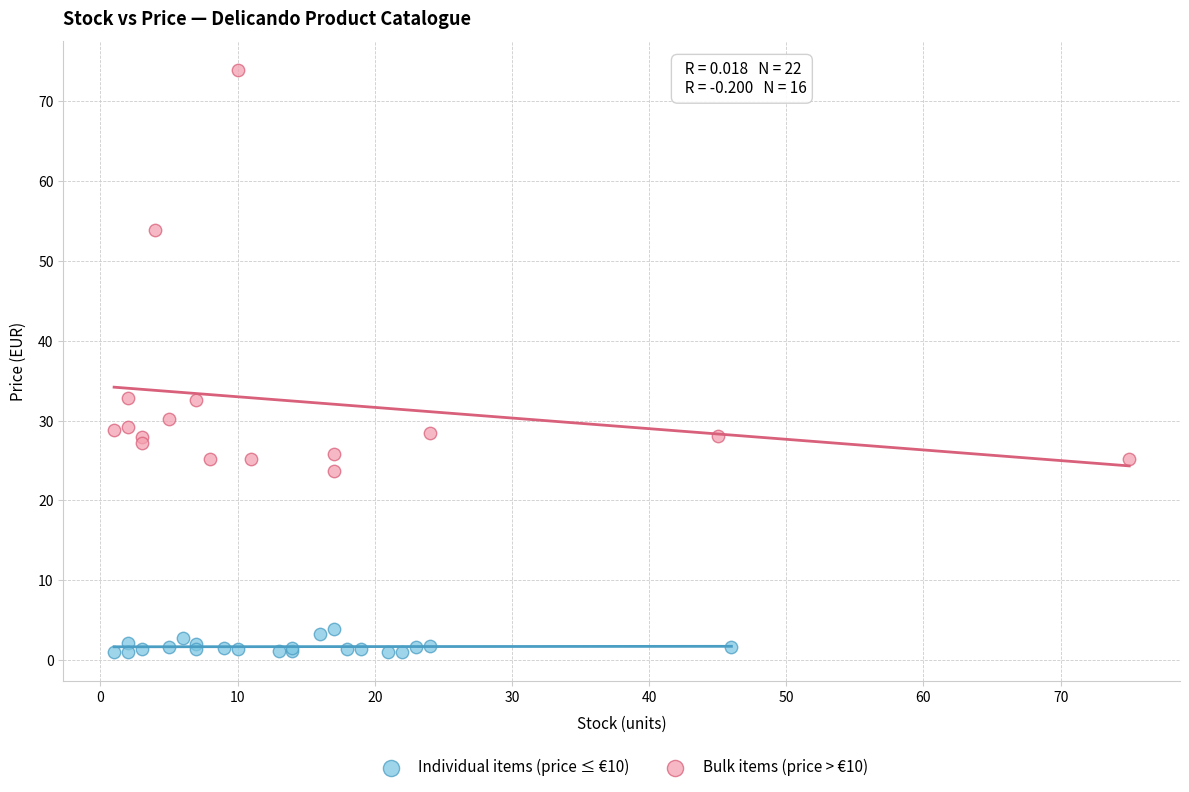

Which series reaches the minimum Y coordinate?

Individual items (price ≤ €10)